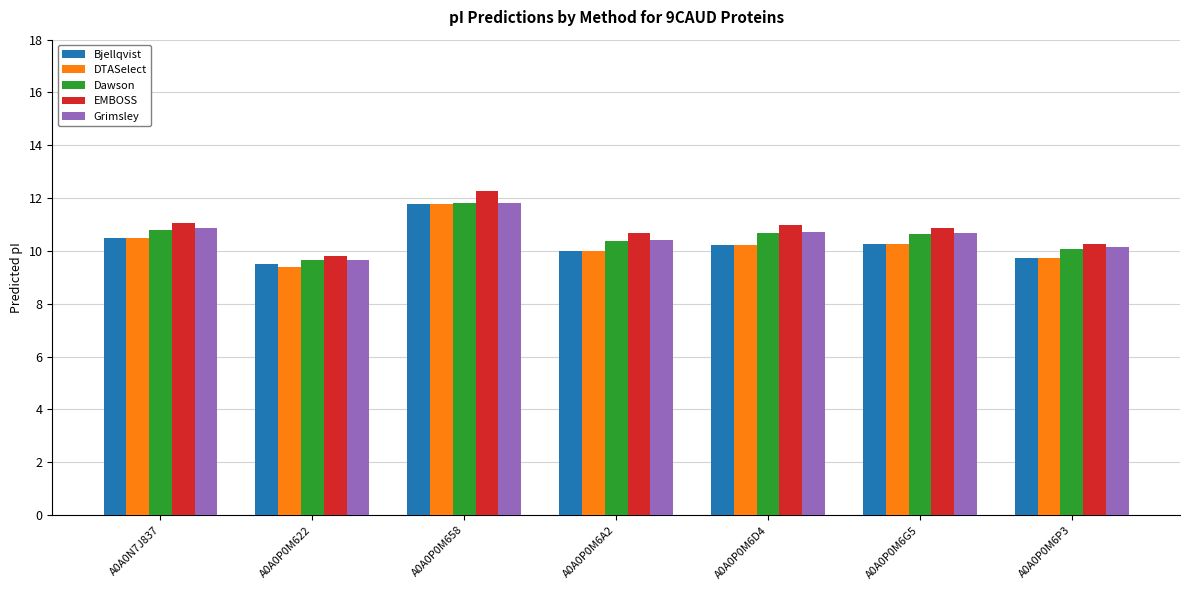

What is the sum of the Grimsley values at A0A0P0M622 and A0A0N7J837?

20.5